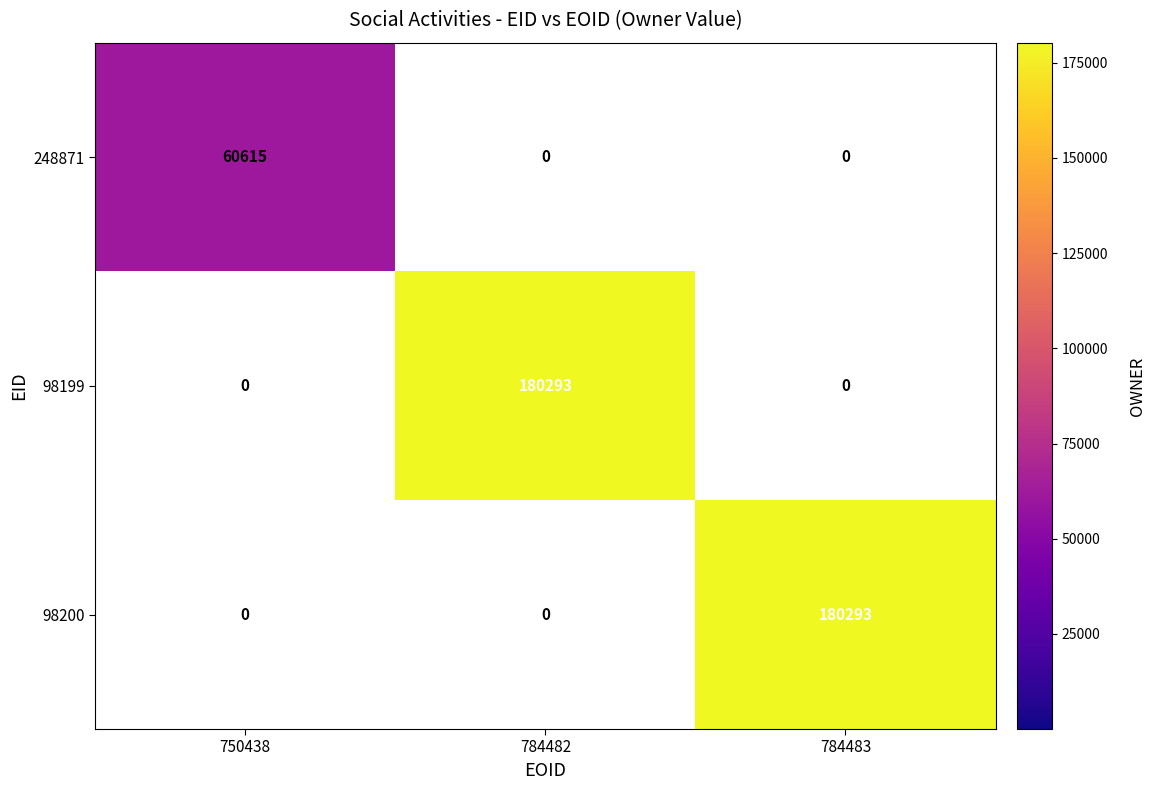

The 248871 series shows 60615 at 750438. True or false?

True